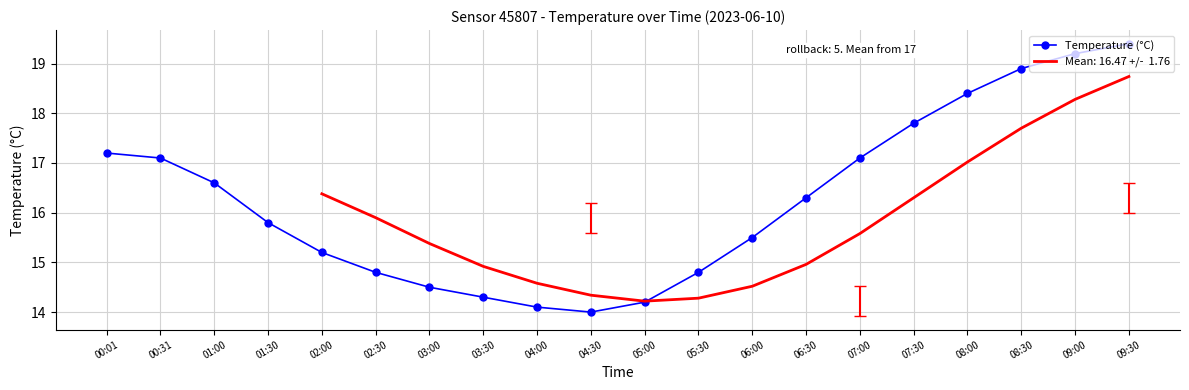

List the labels in order of value, largest first.

09:30, 09:00, 08:30, 08:00, 07:30, 00:01, 00:31, 07:00, 01:00, 06:30, 01:30, 06:00, 02:00, 02:30, 05:30, 03:00, 03:30, 05:00, 04:00, 04:30